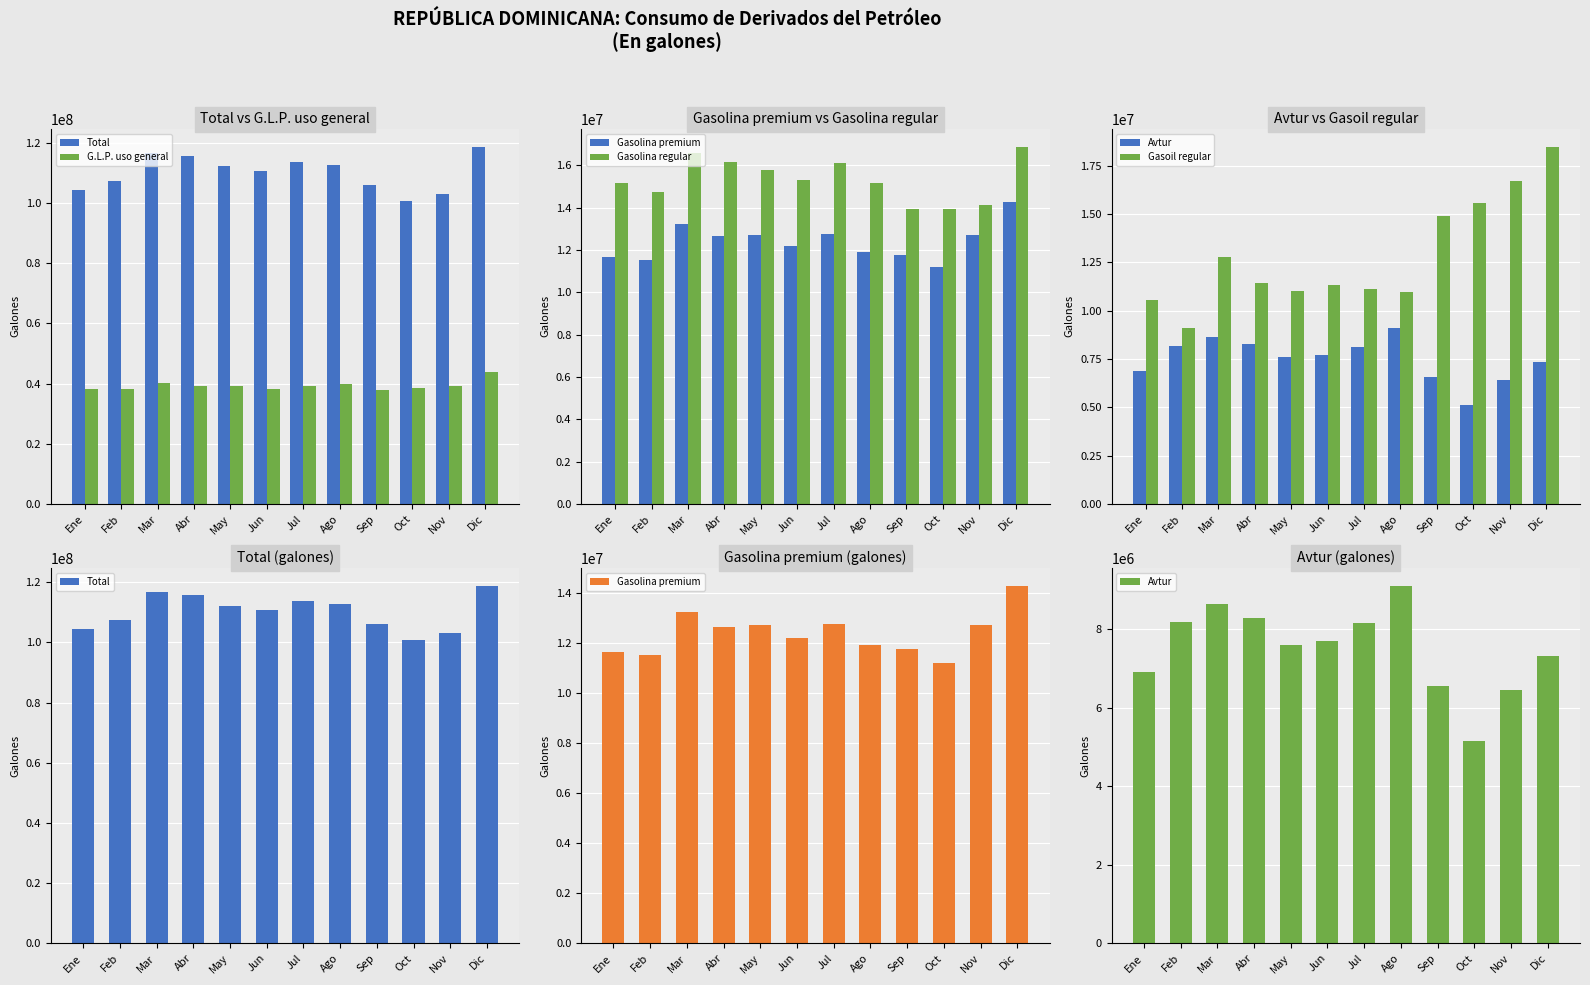

How many groups of bars are there?

12